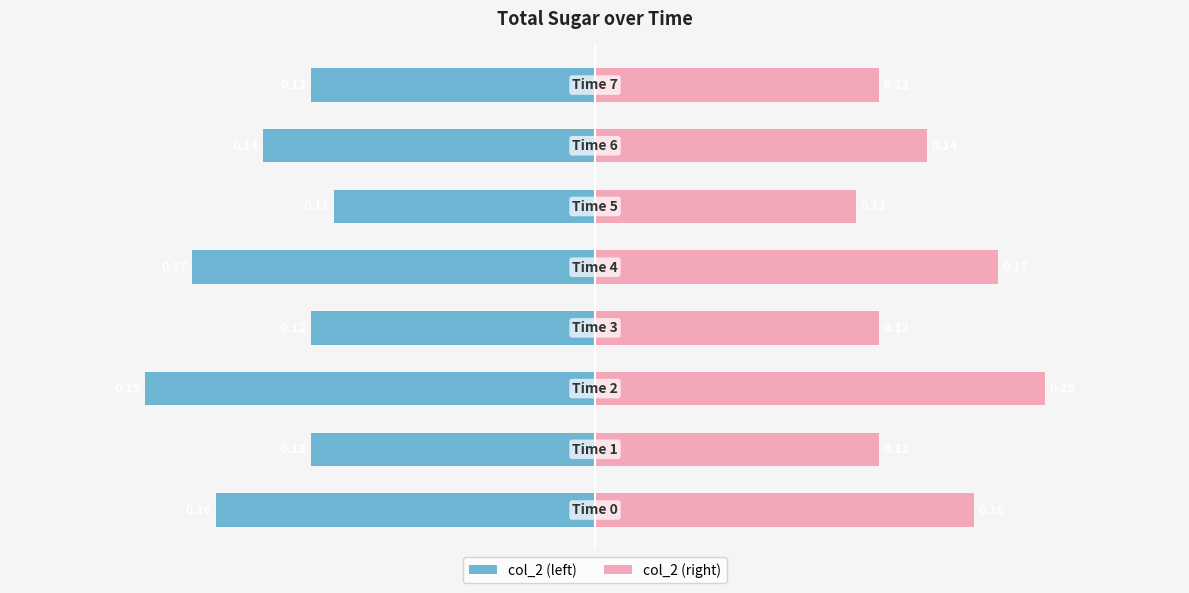

At which label is col_2 (left) closest to -78?

6